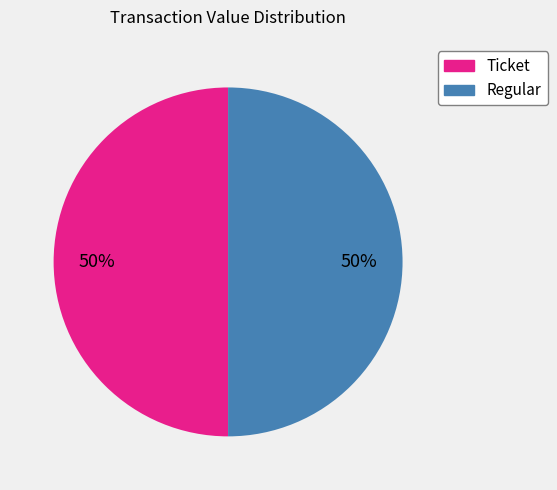

What percentage is the Regular slice, to the nearest percent?

50%